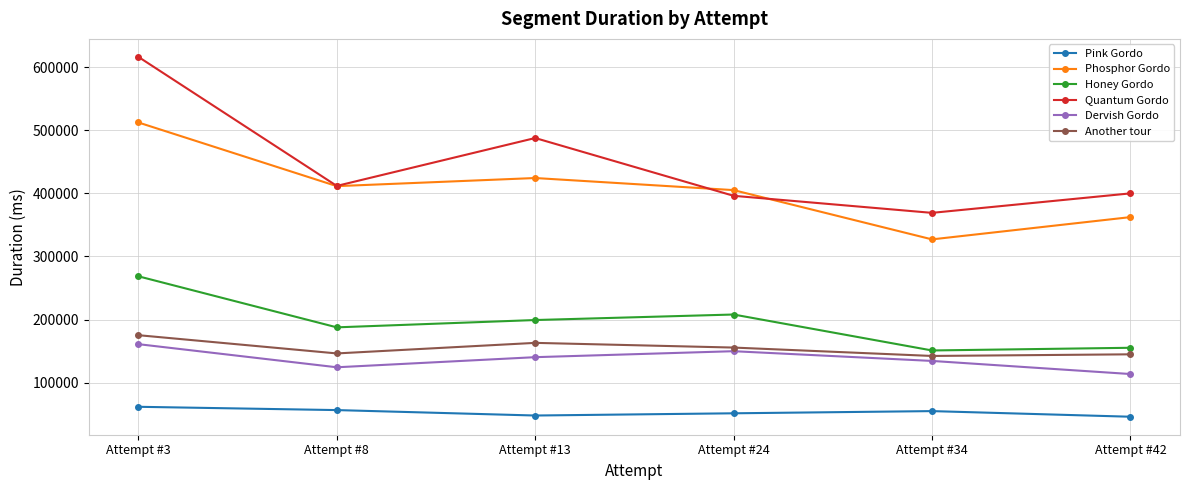

The value of Another tour at Attempt #24 is 261132. True or false?

False